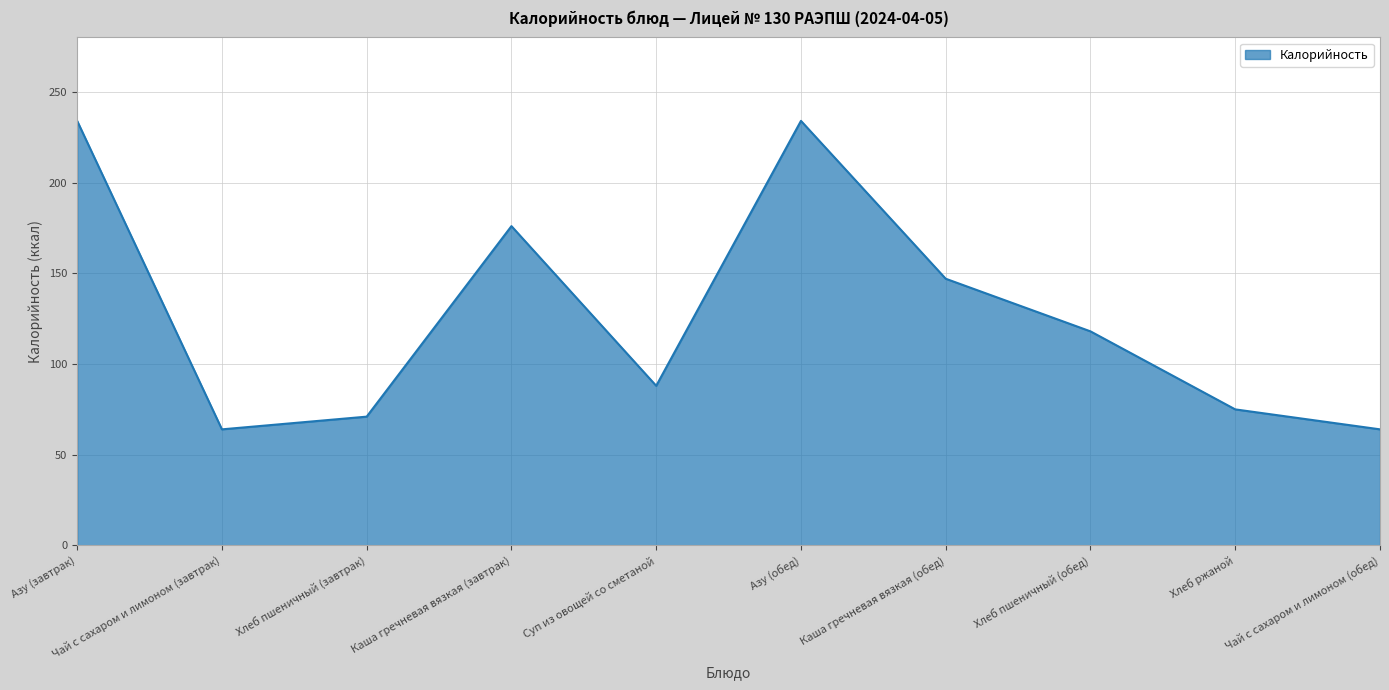

Reading left to right, extract all data points from this chart.

Азу (завтрак)=234	Чай с сахаром и лимоном (завтрак)=64	Хлеб пшеничный (завтрак)=71	Каша гречневая вязкая (завтрак)=176	Суп из овощей со сметаной=88	Азу (обед)=234	Каша гречневая вязкая (обед)=147	Хлеб пшеничный (обед)=118	Хлеб ржаной=75	Чай с сахаром и лимоном (обед)=64